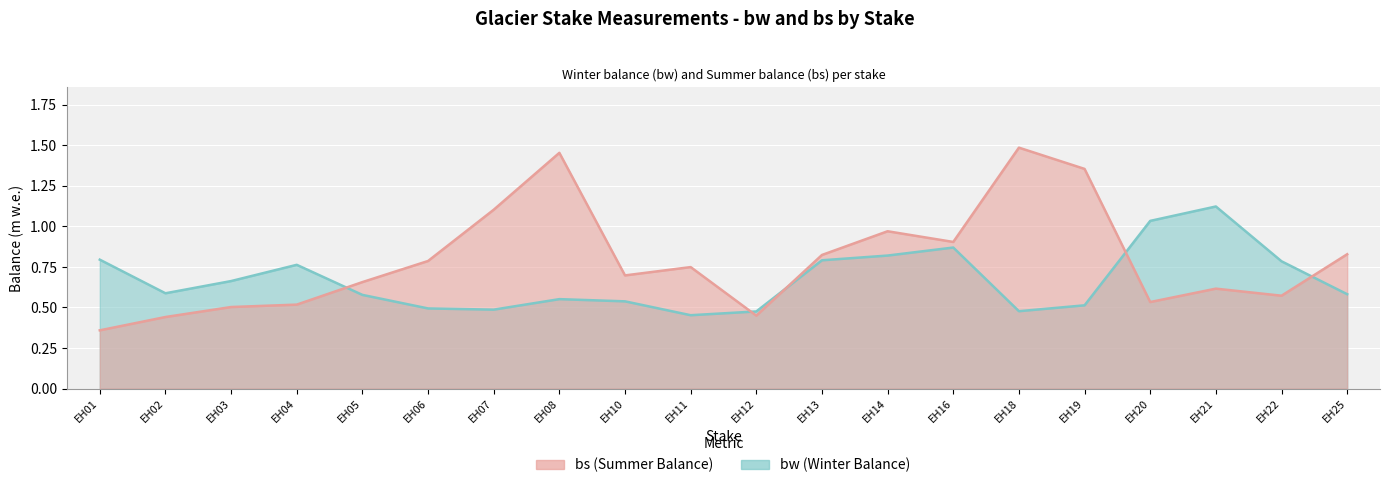

Reading right to left, list all the values displayed in this chart.

bw: 0.6	0.8	1.1	1.0	0.5	0.5	0.9	0.8	0.8	0.5	0.5	0.5	0.6	0.5	0.5	0.6	0.8	0.7	0.6	0.8
bs: 0.8	0.6	0.6	0.5	1.4	1.5	0.9	1.0	0.8	0.4	0.7	0.7	1.5	1.1	0.8	0.7	0.5	0.5	0.4	0.4